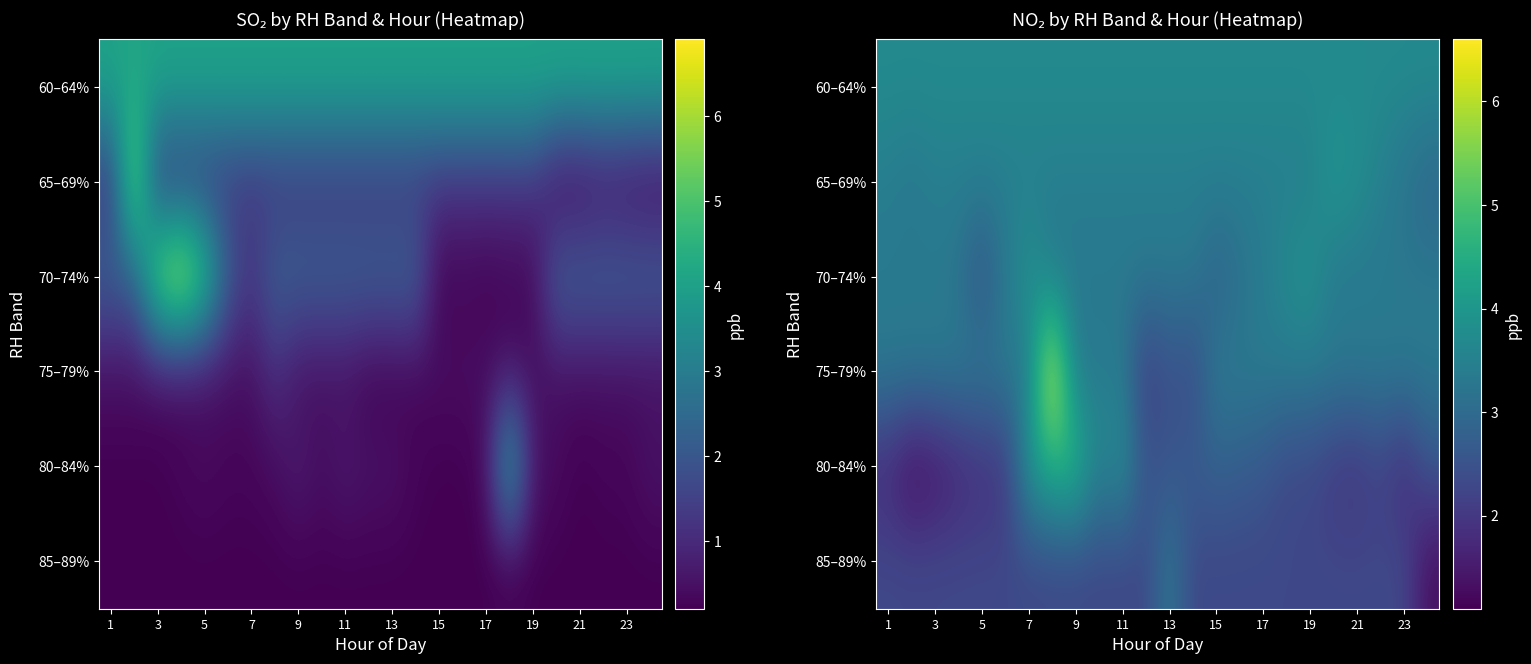

What is the difference between the highest and lowest values at 1?

2.0